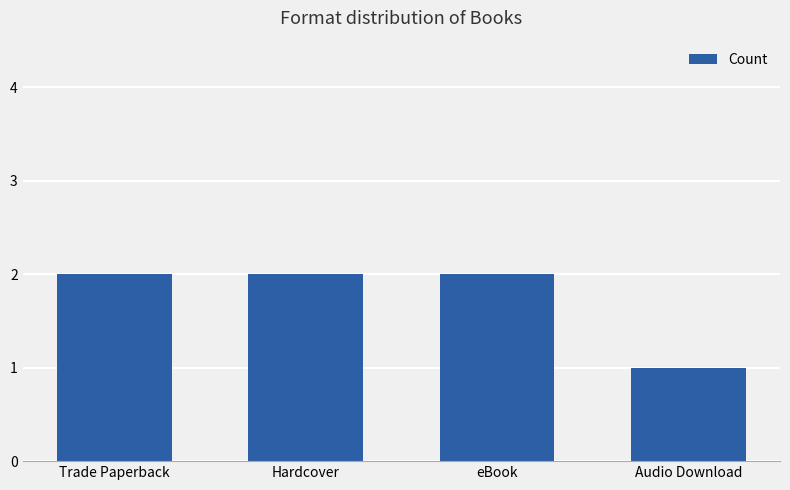

Which category has the lowest value across all series?

Audio Download